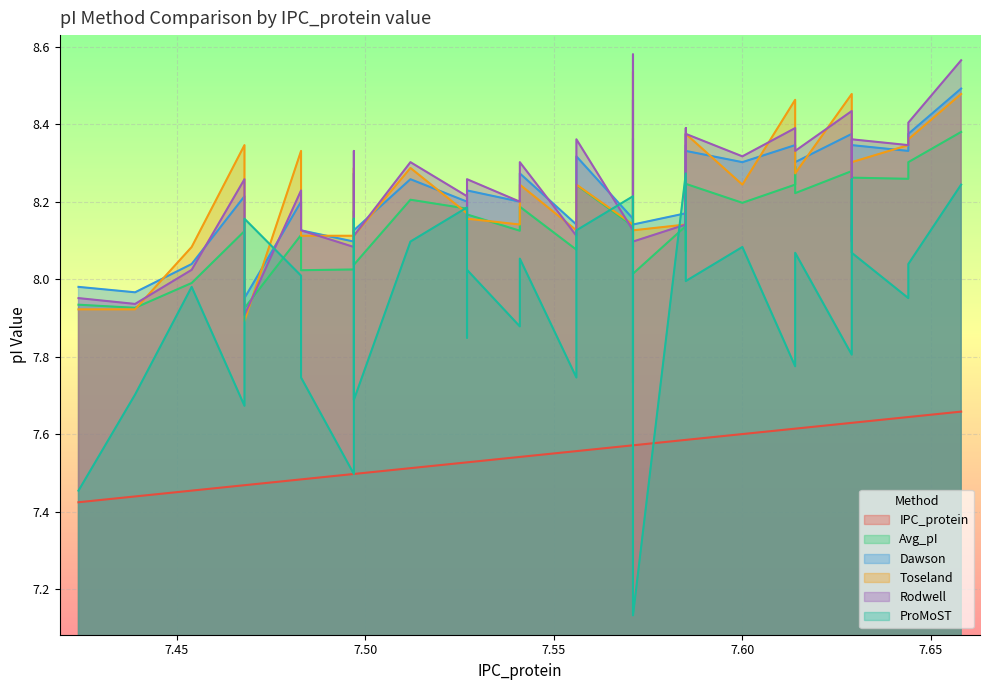

Which series changed the most between 7.527 and 7.644?

Toseland